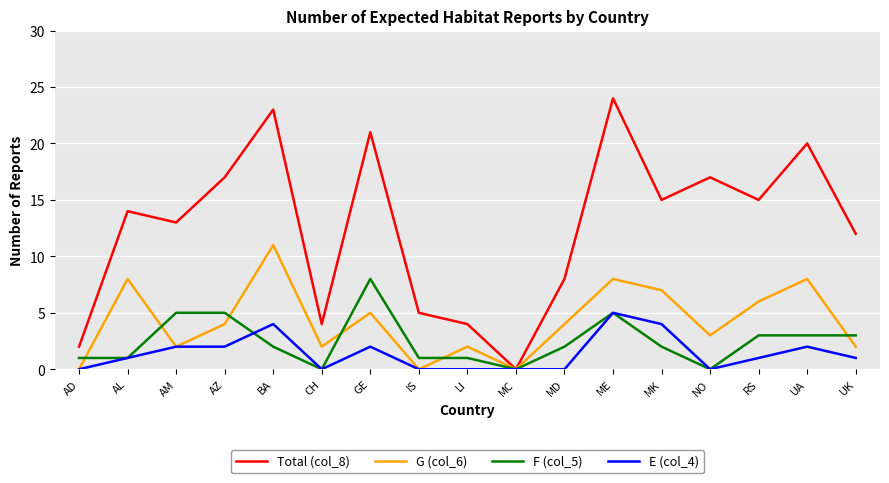

What is the spread (max minus min) of values at UK?

11